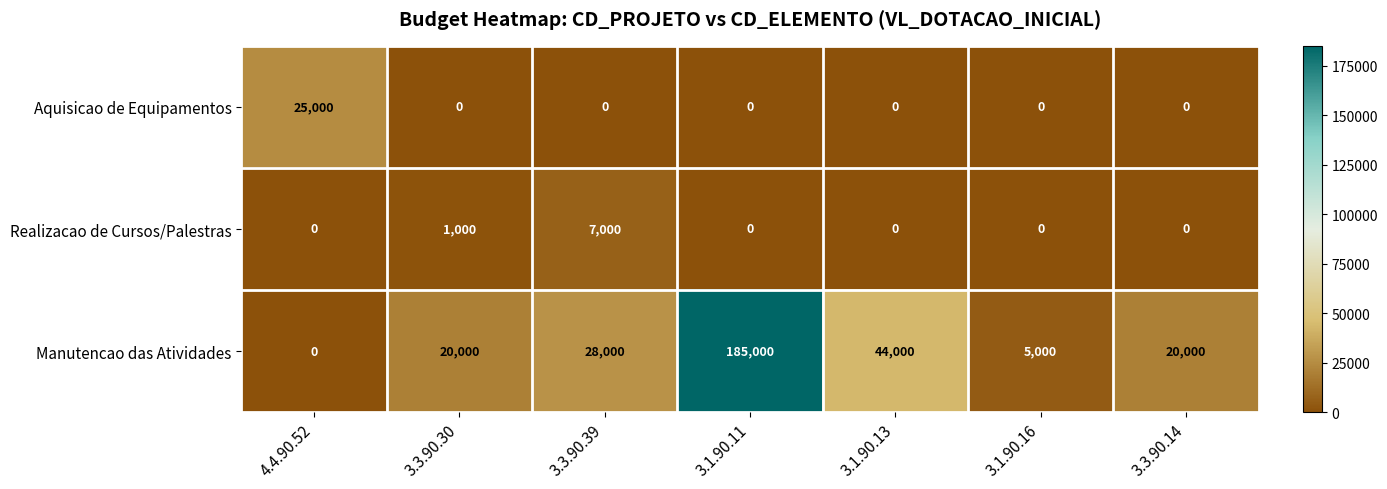

Which category has the highest value in the Realizacao de Cursos/Palestras series?

3.3.90.39